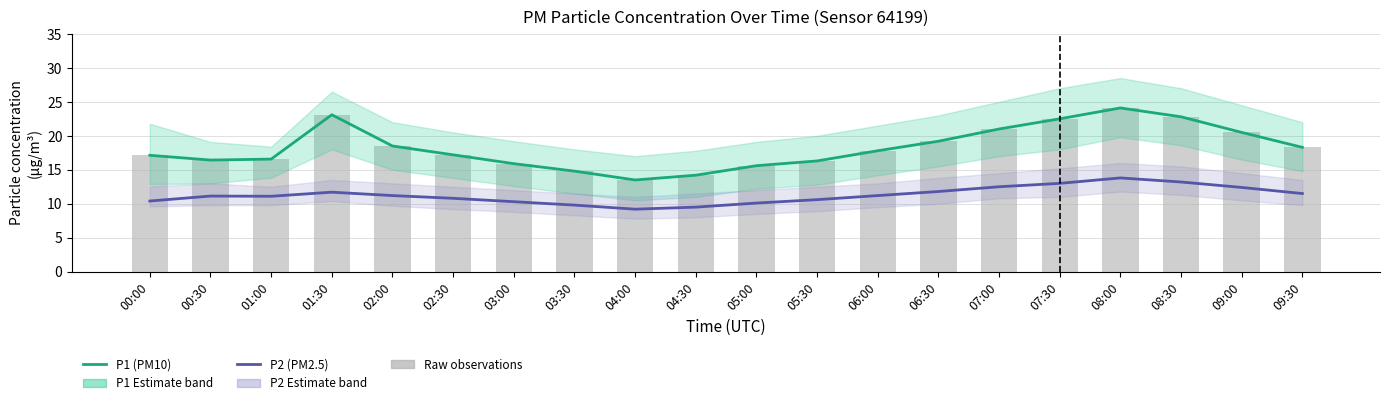

Reading left to right, transcribe all the data shown in this chart.

P1 (PM10): 17.1	16.4	16.6	23.1	18.5	17.2	15.9	14.8	13.5	14.2	15.6	16.3	17.8	19.2	21.0	22.5	24.1	22.8	20.5	18.3
P2 (PM2.5): 10.4	11.1	11.1	11.7	11.2	10.8	10.3	9.8	9.2	9.5	10.1	10.6	11.2	11.8	12.5	13.0	13.8	13.2	12.4	11.5
Raw P1 observations: 17.1	16.4	16.6	23.1	18.5	17.2	15.9	14.8	13.5	14.2	15.6	16.3	17.8	19.2	21.0	22.5	24.1	22.8	20.5	18.3